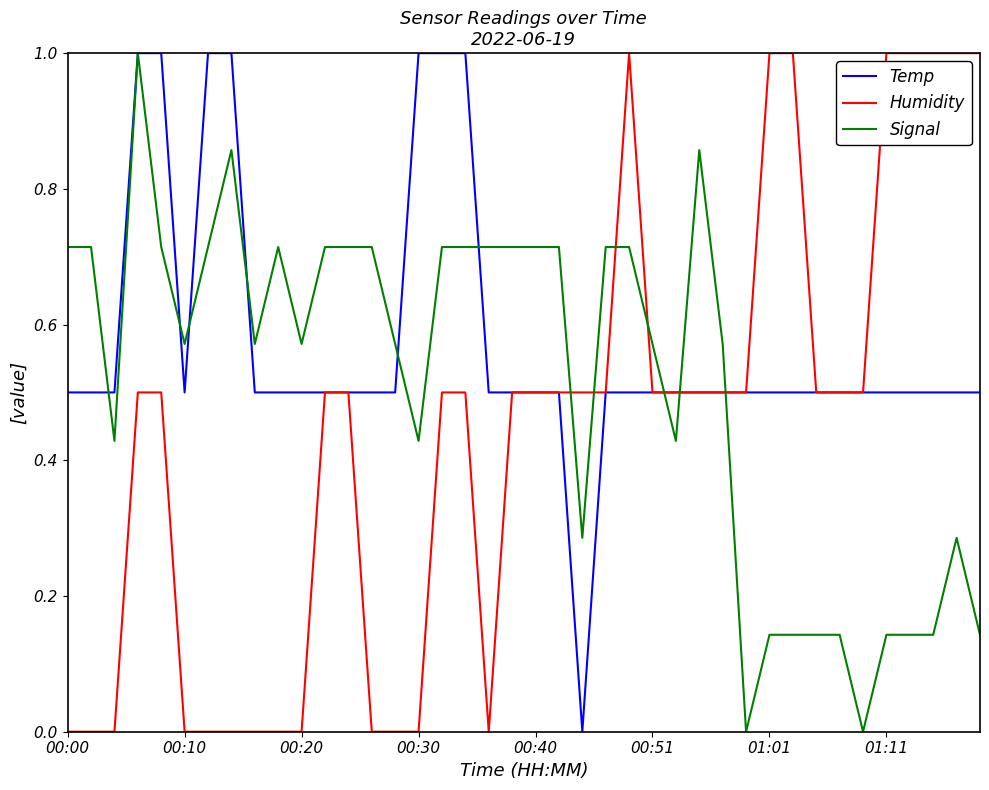

Which series ends up on top after the final intersection of Signal and Temp?

Temp